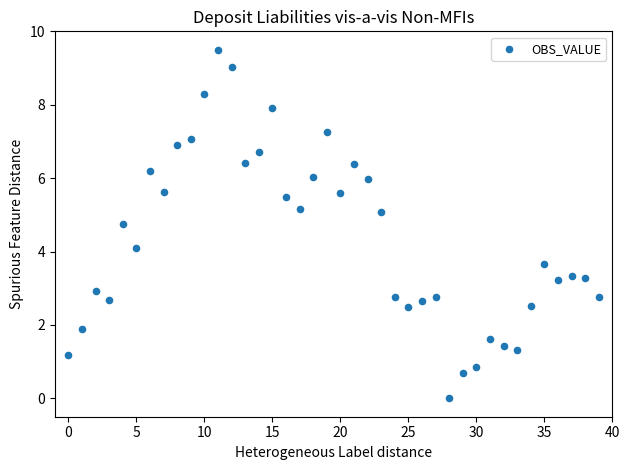

What Y value in the scatter plot is closest to 4?

4.1